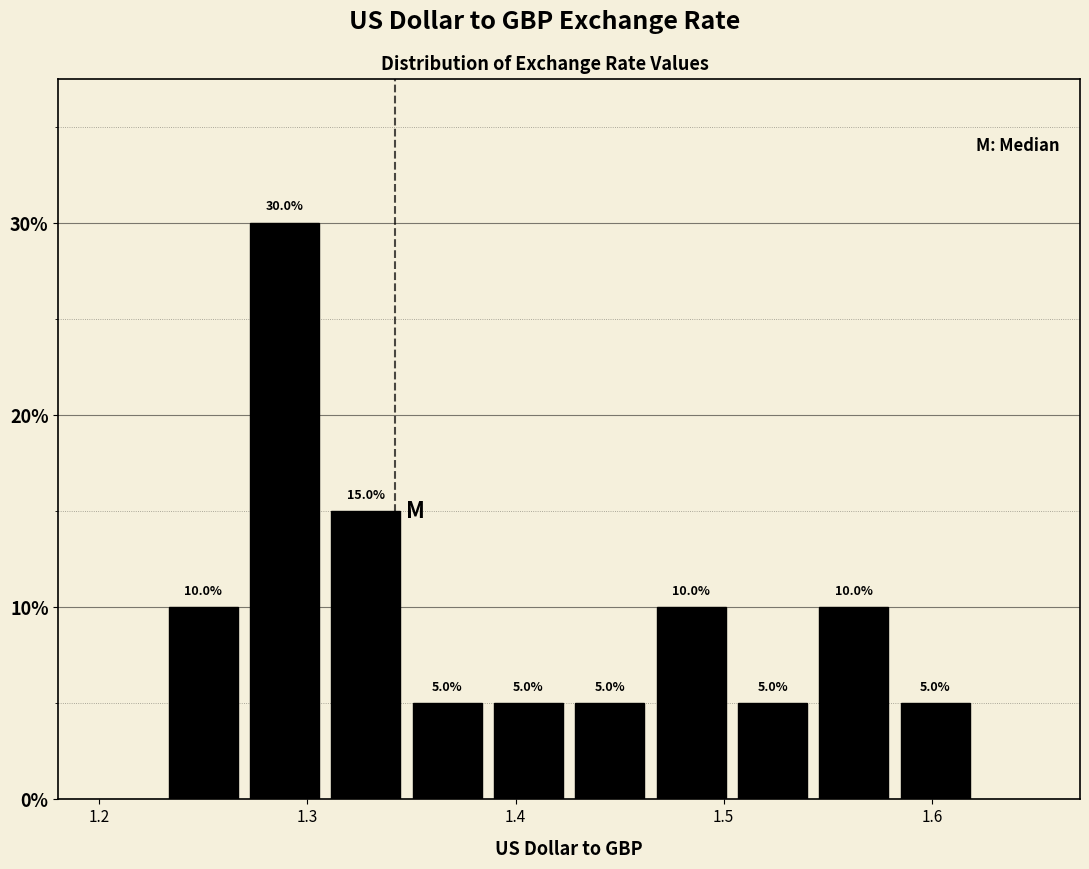

Read against the x-axis, roughly where is the centre of the tallest bar?

1.29